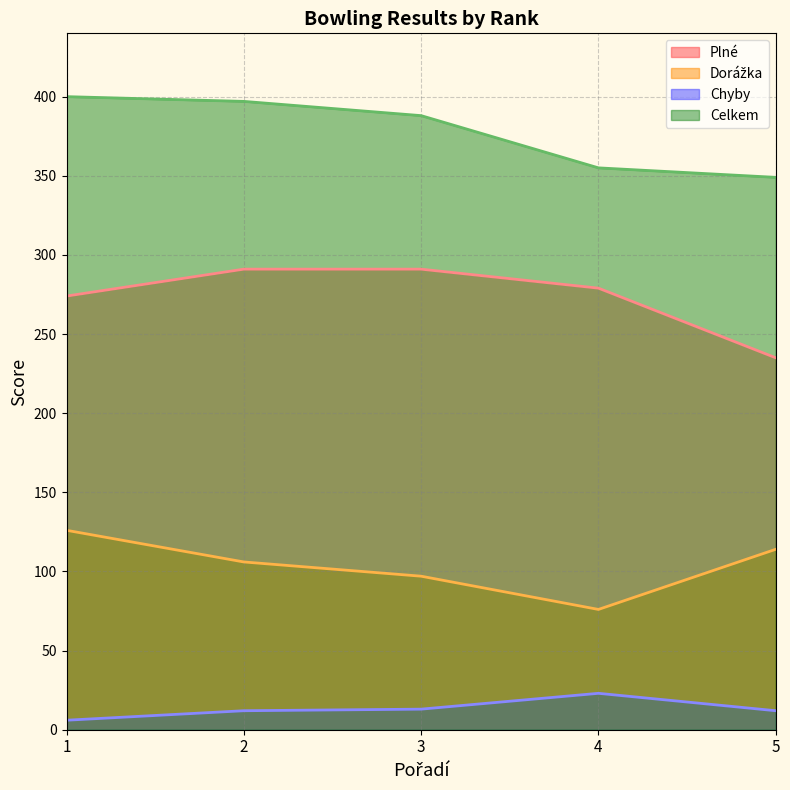

What is the value of the Plné point at the 5th from the left?

235